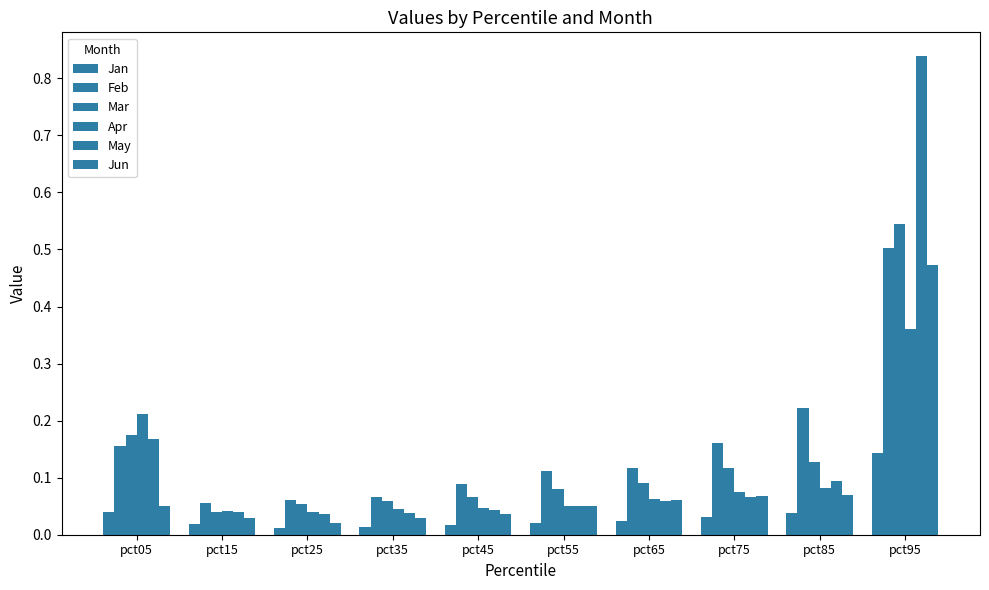

How many series are shown in this chart?

6